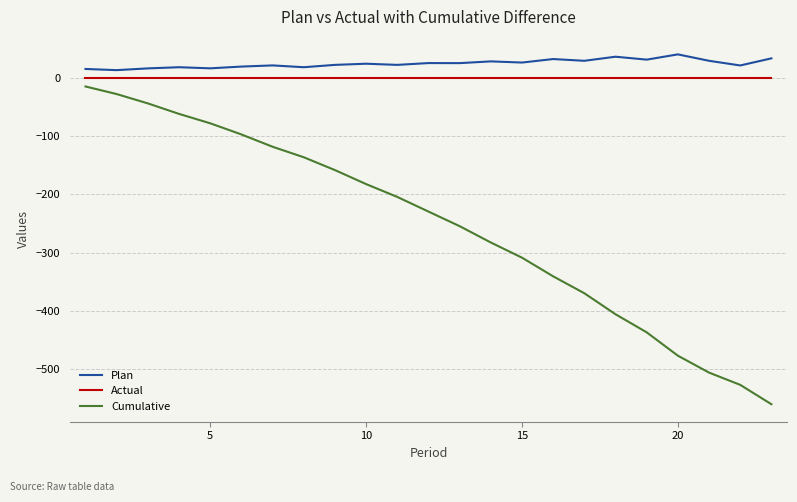

True or false: Plan and Actual intersect in this chart.

False